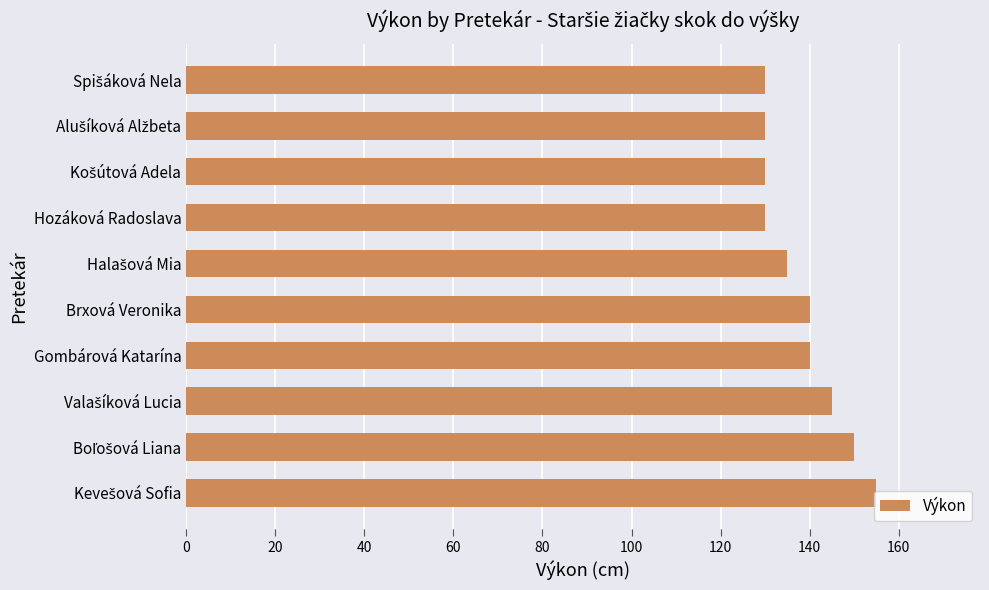

Which has a higher value, Hozáková Radoslava or Brxová Veronika?

Brxová Veronika